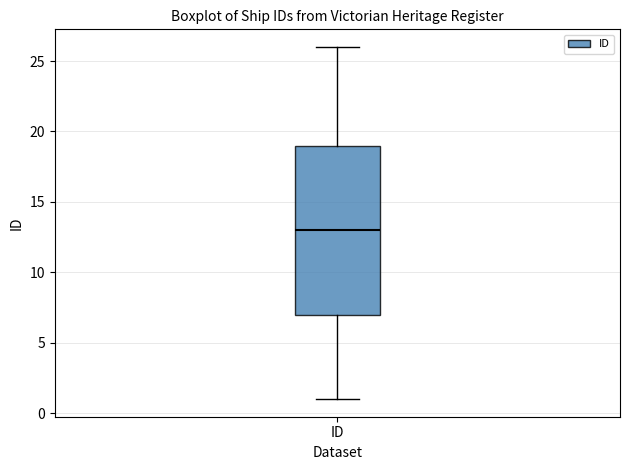

Where does the upper whisker of the box for ID end on the y-axis? The values are not printed on the chart, so give them approximately, as read against the axis.

26